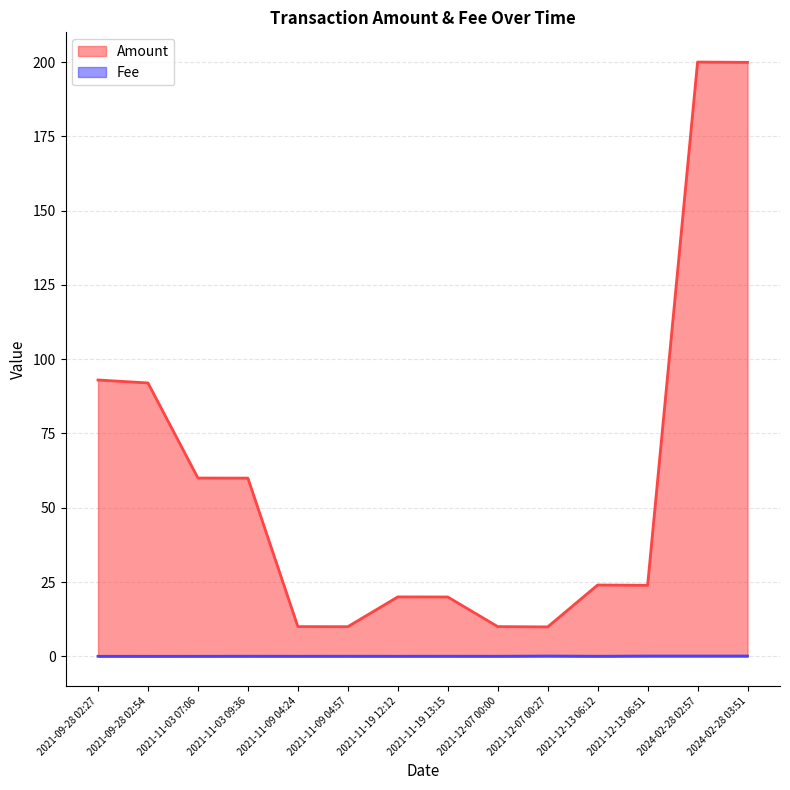

The value of Amount at 2021-09-28 02:27 is 93.0. True or false?

True